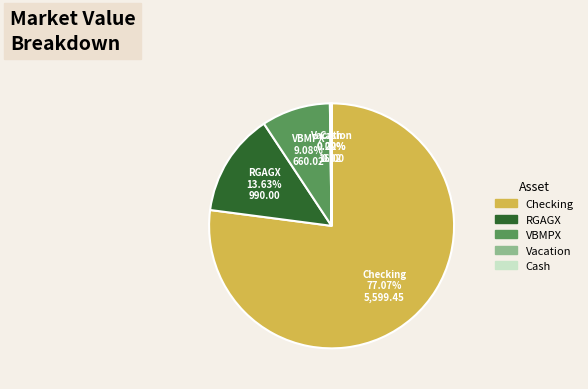

Is there any slice that represents more than half of the pie?

Yes